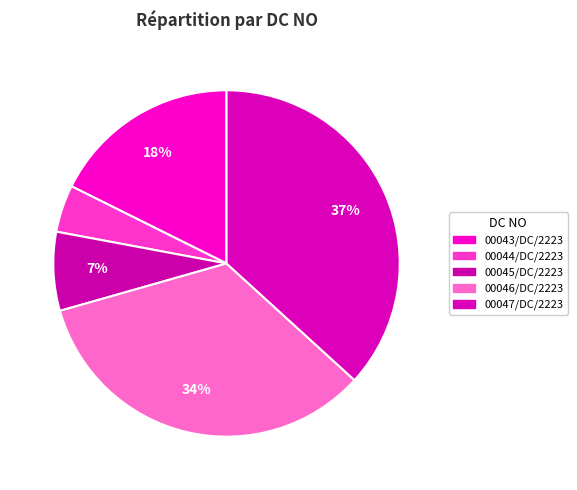

How many segments does this pie chart have?

5